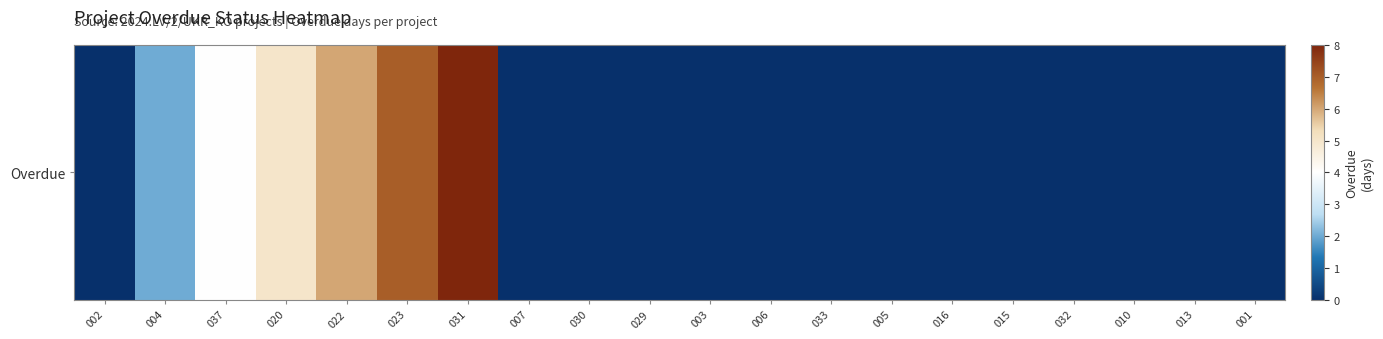

Approximately how many times larger is the value at 022 compared to 004?

3.0